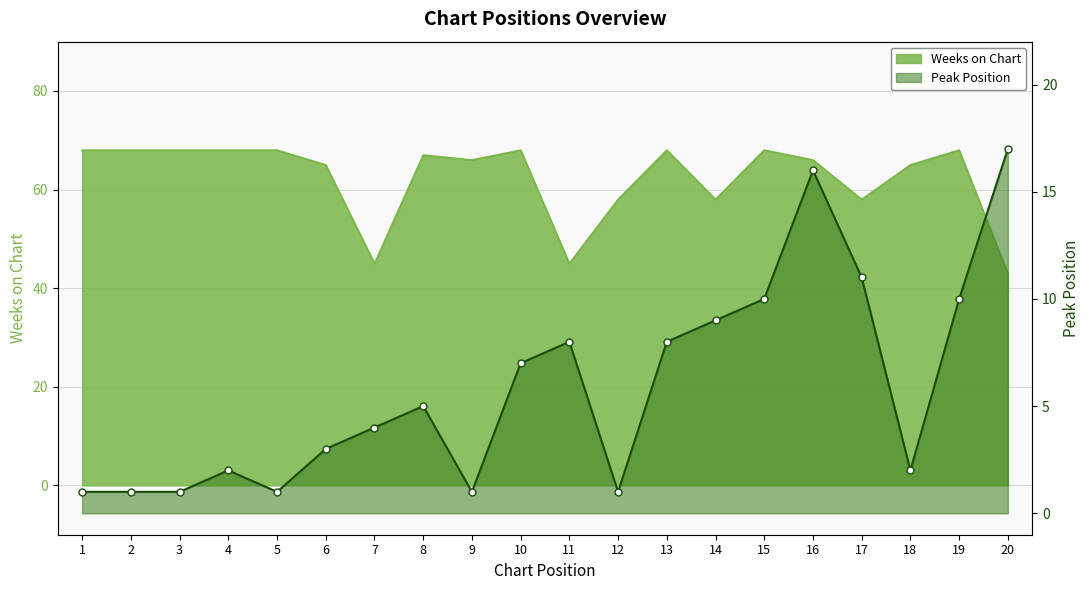

Where is the first local minimum?

5